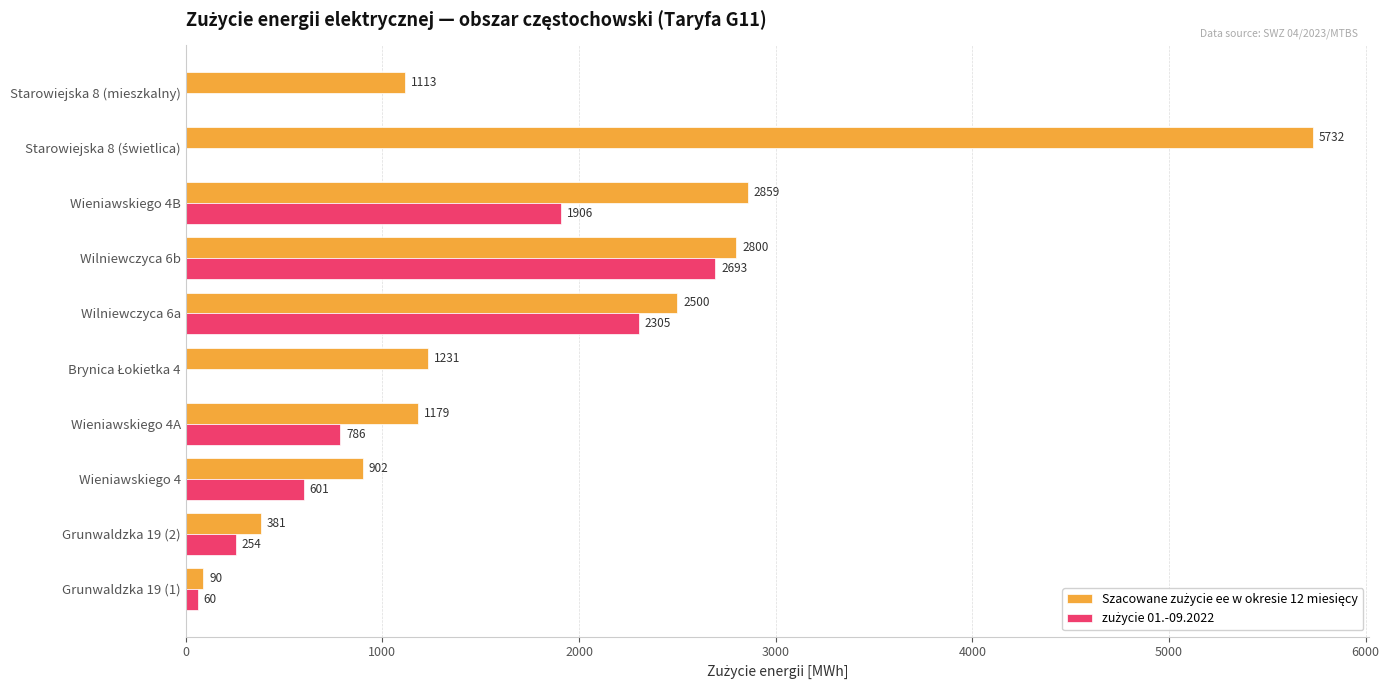

What is the total value across all series at Wilniewczyca 6a?

4805.0